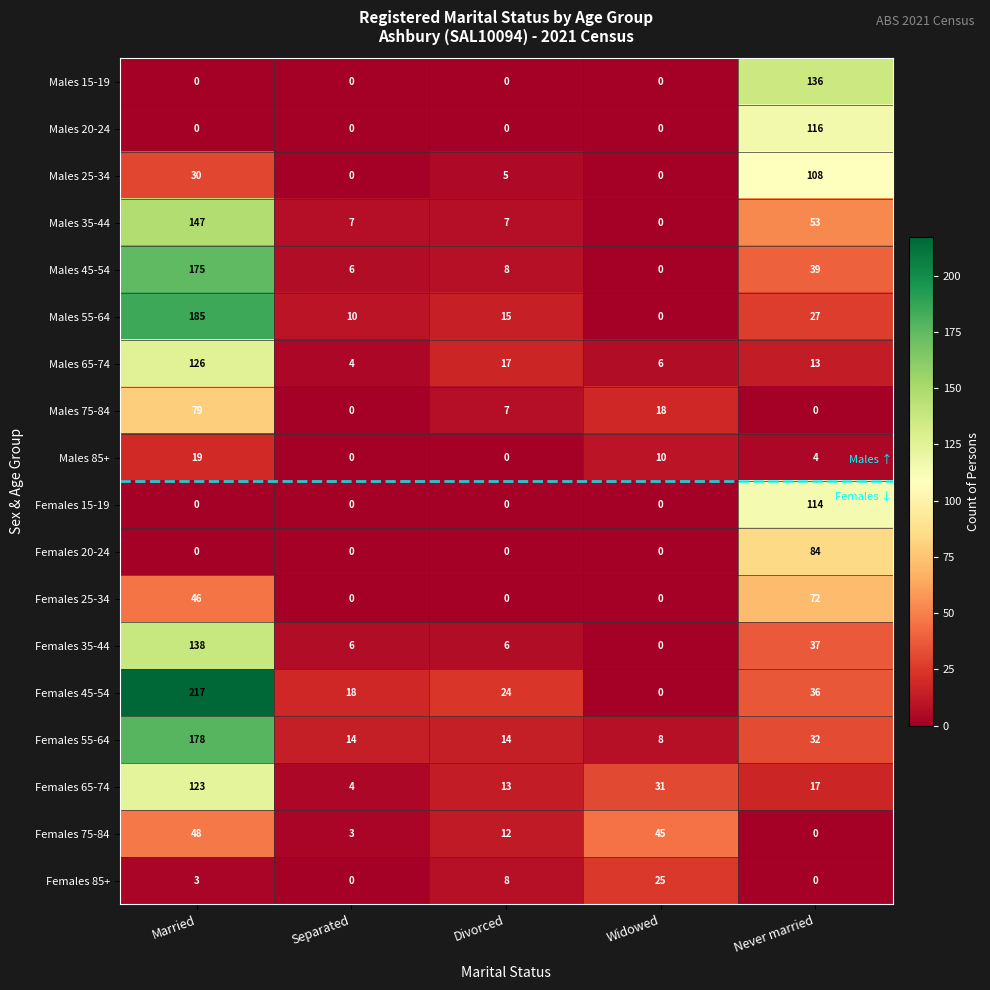

Which series has the largest range (max minus min)?

Females 45-54